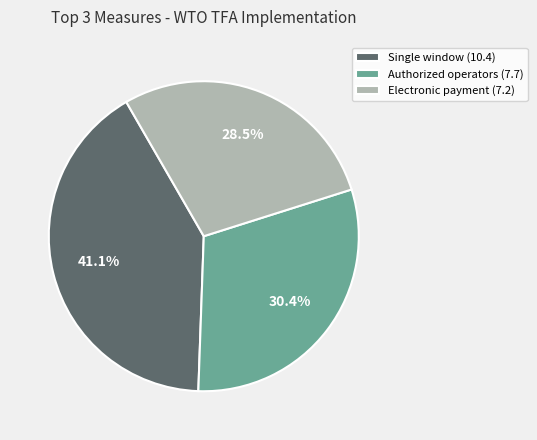

What is the ratio of the value at Electronic payment (7.2) to the value at Authorized operators (7.7)?

0.9